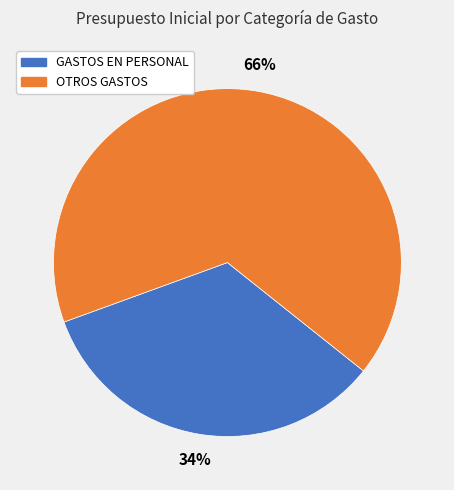

Approximately how many times larger is the value at GASTOS EN PERSONAL compared to OTROS GASTOS?

0.5